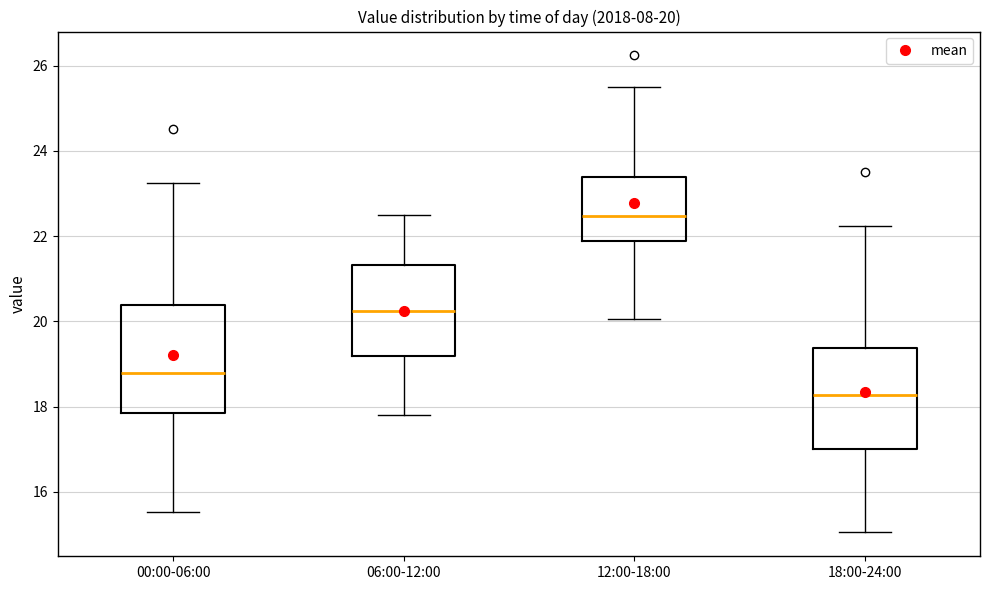

Which box's median line is the highest?

12:00-18:00